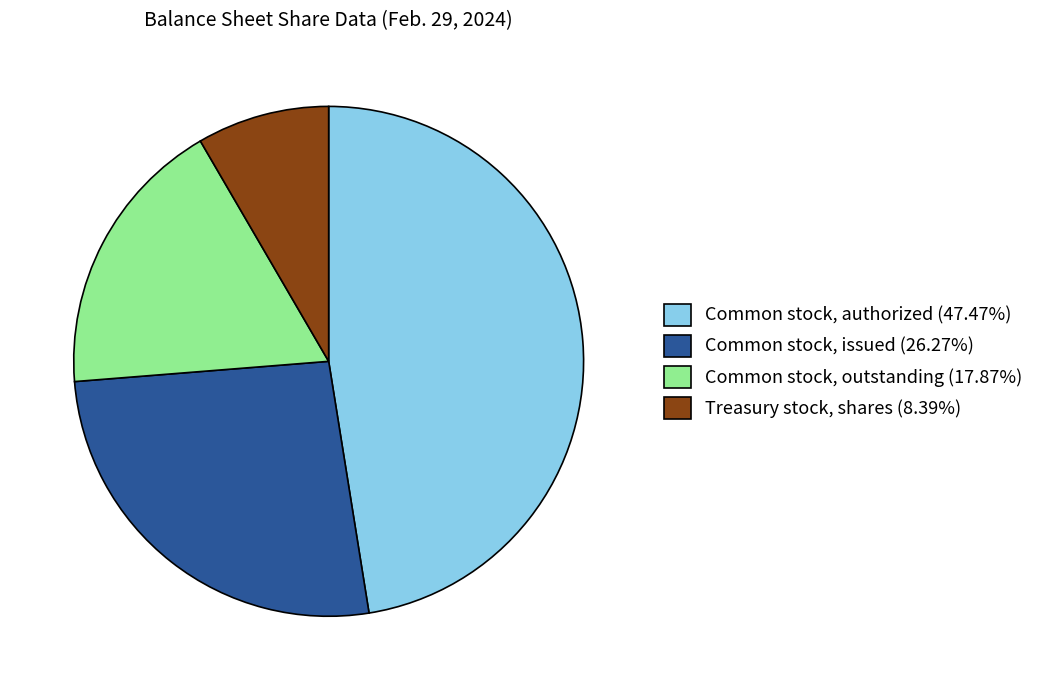

Is the sum of Common stock, authorized (47.47%) and Common stock, issued (26.27%) greater than half?

Yes